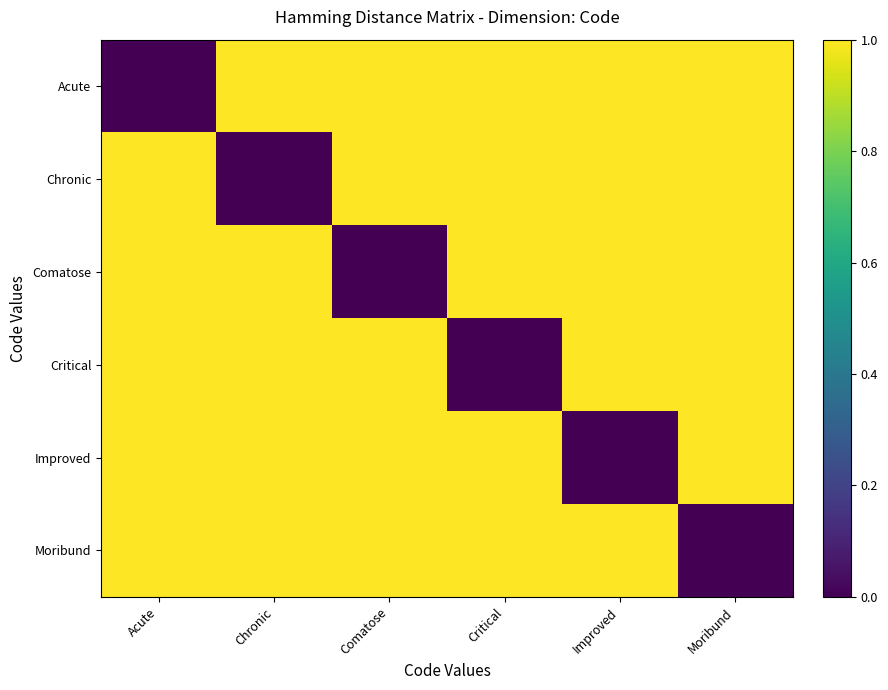

Reading left to right, what are all the values shown in this chart?

Acute: Acute=0	Chronic=1	Comatose=1	Critical=1	Improved=1	Moribund=1
Chronic: Acute=1	Chronic=0	Comatose=1	Critical=1	Improved=1	Moribund=1
Comatose: Acute=1	Chronic=1	Comatose=0	Critical=1	Improved=1	Moribund=1
Critical: Acute=1	Chronic=1	Comatose=1	Critical=0	Improved=1	Moribund=1
Improved: Acute=1	Chronic=1	Comatose=1	Critical=1	Improved=0	Moribund=1
Moribund: Acute=1	Chronic=1	Comatose=1	Critical=1	Improved=1	Moribund=0